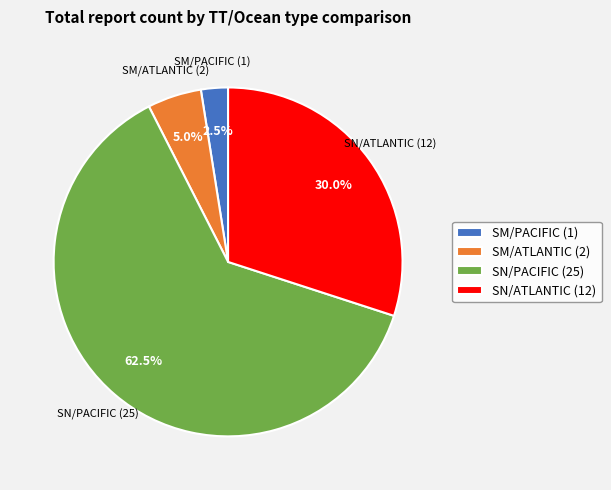

What is the majority slice?

SN/PACIFIC (25)